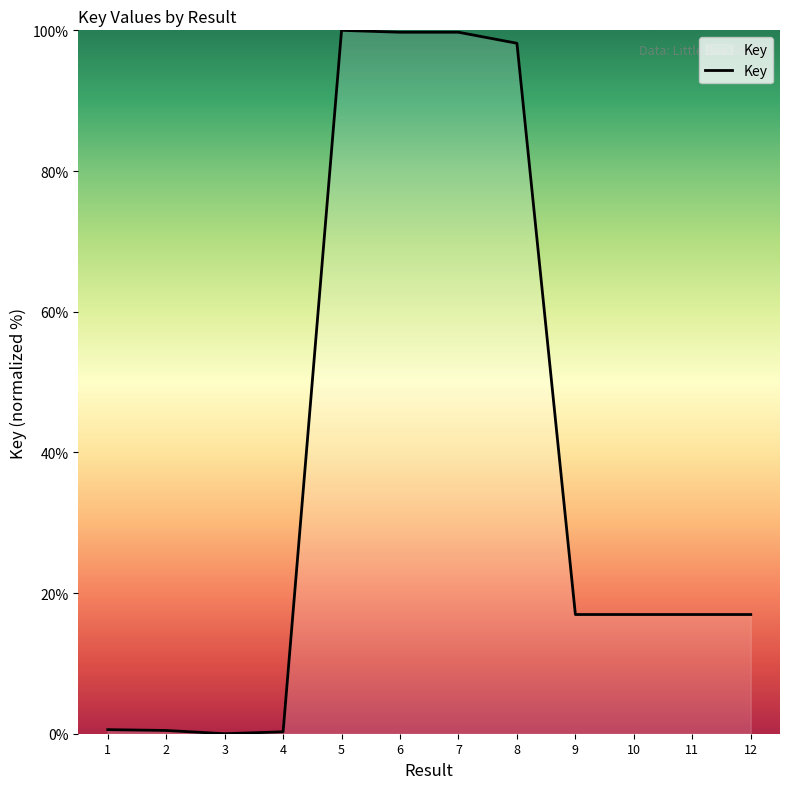

What is the sum of all values?

466.7